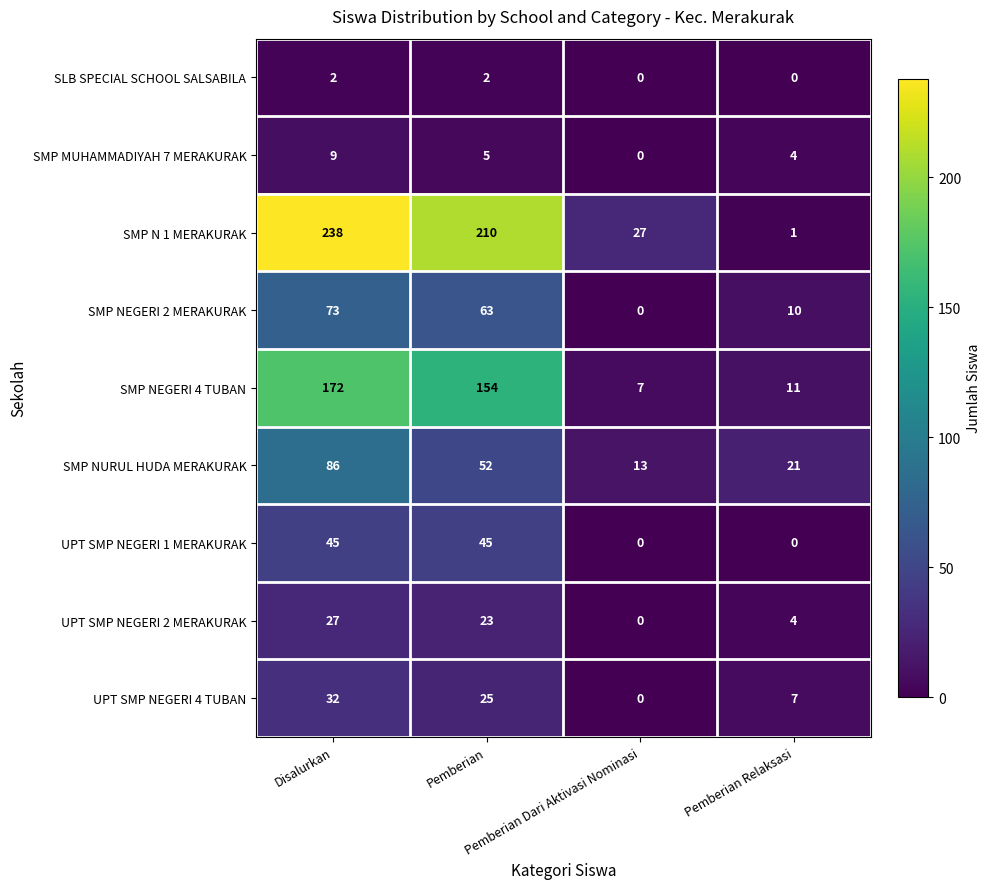

What is the maximum value shown in the chart?

238